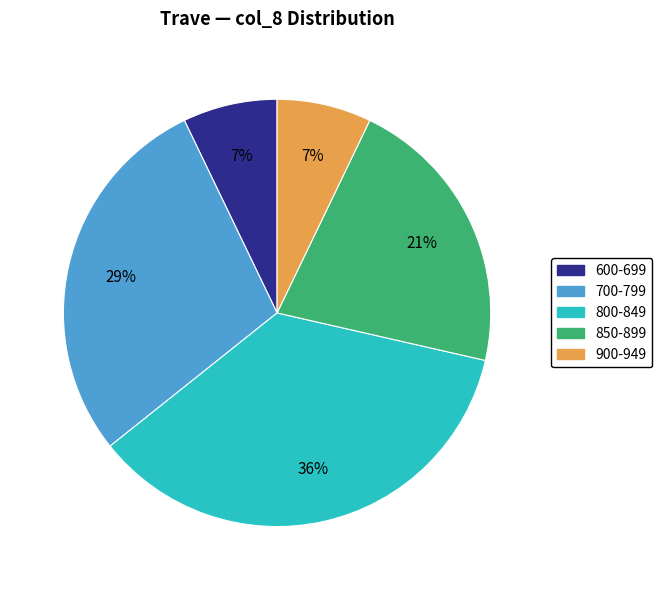

To the nearest percent, what is the average slice percentage?

20%